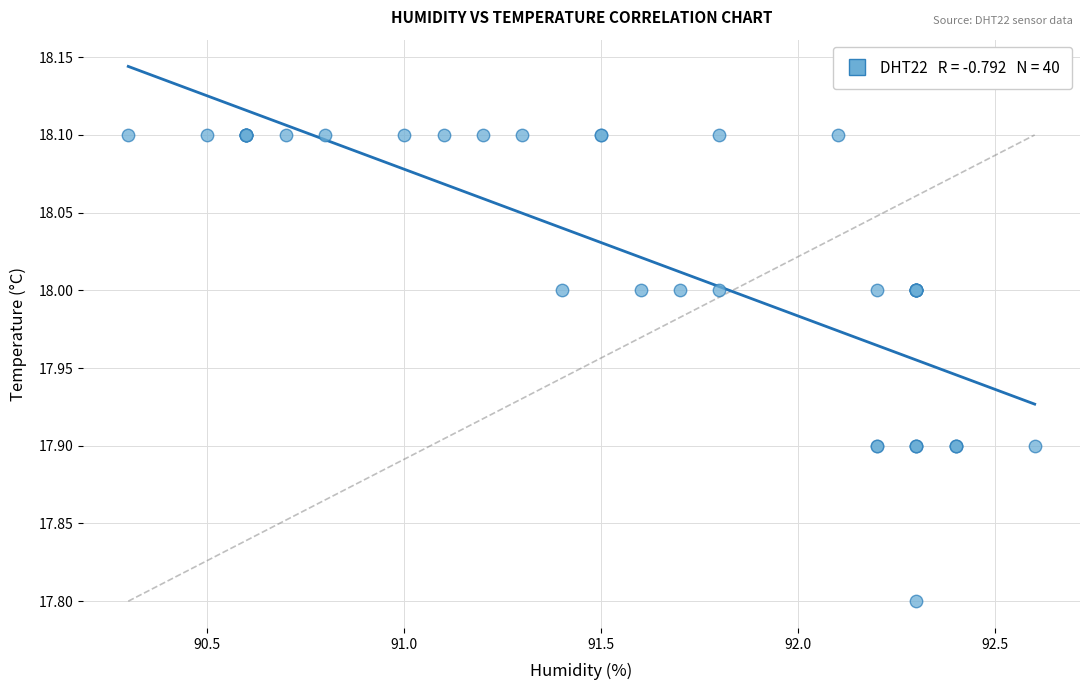

What Y value in the scatter plot is closest to 17?

17.8